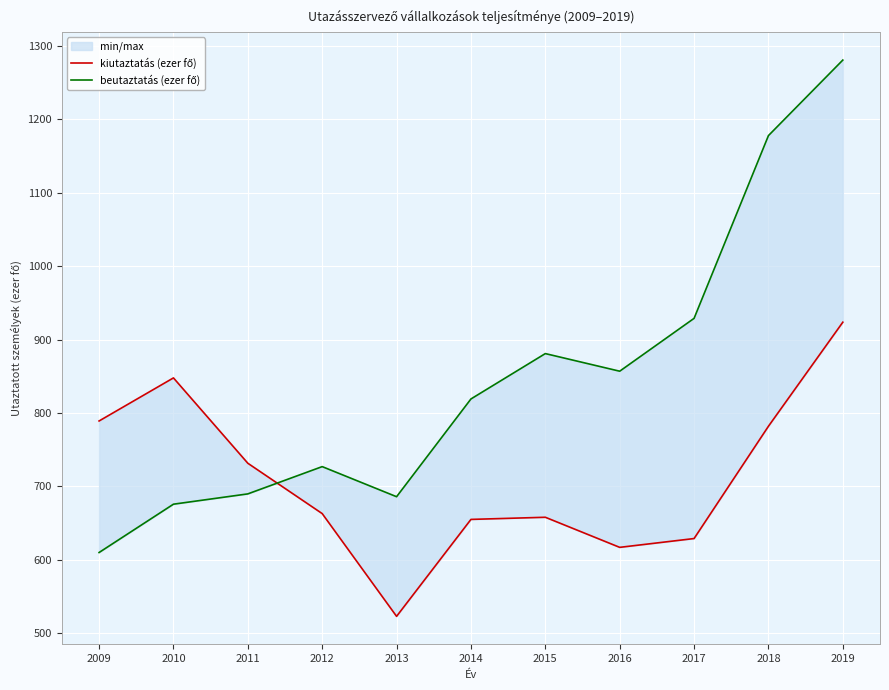

What is the spread (max minus min) of values at 2015?

223.0